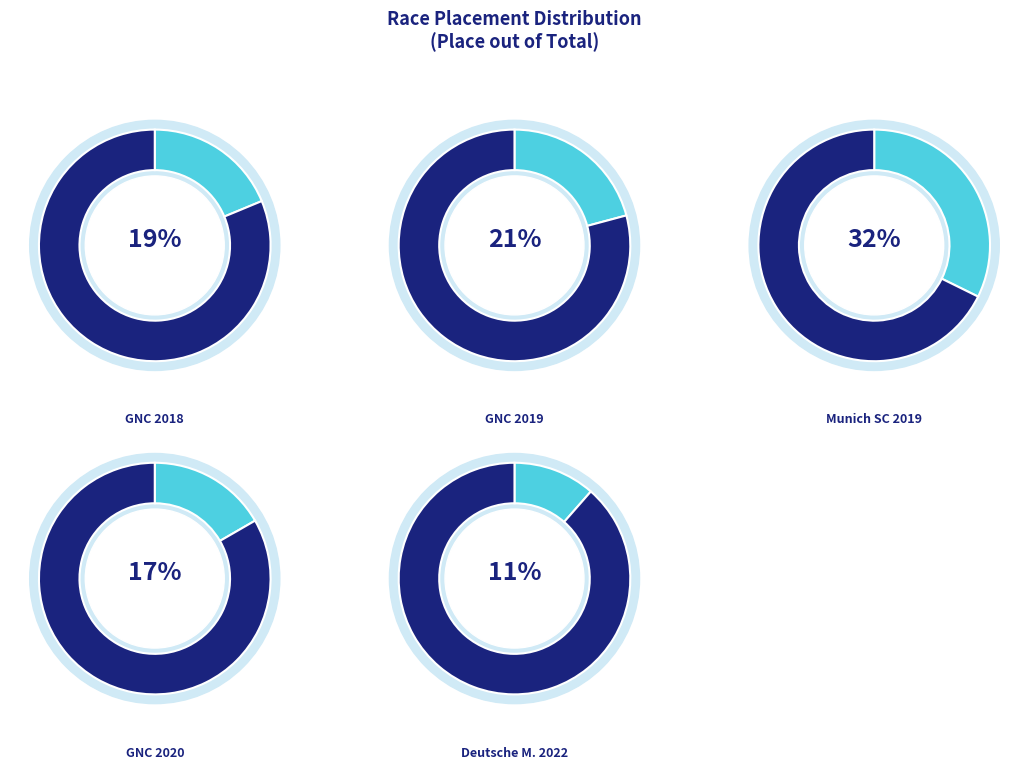

Does German National Championships 2020 represent more than half of the total?

No